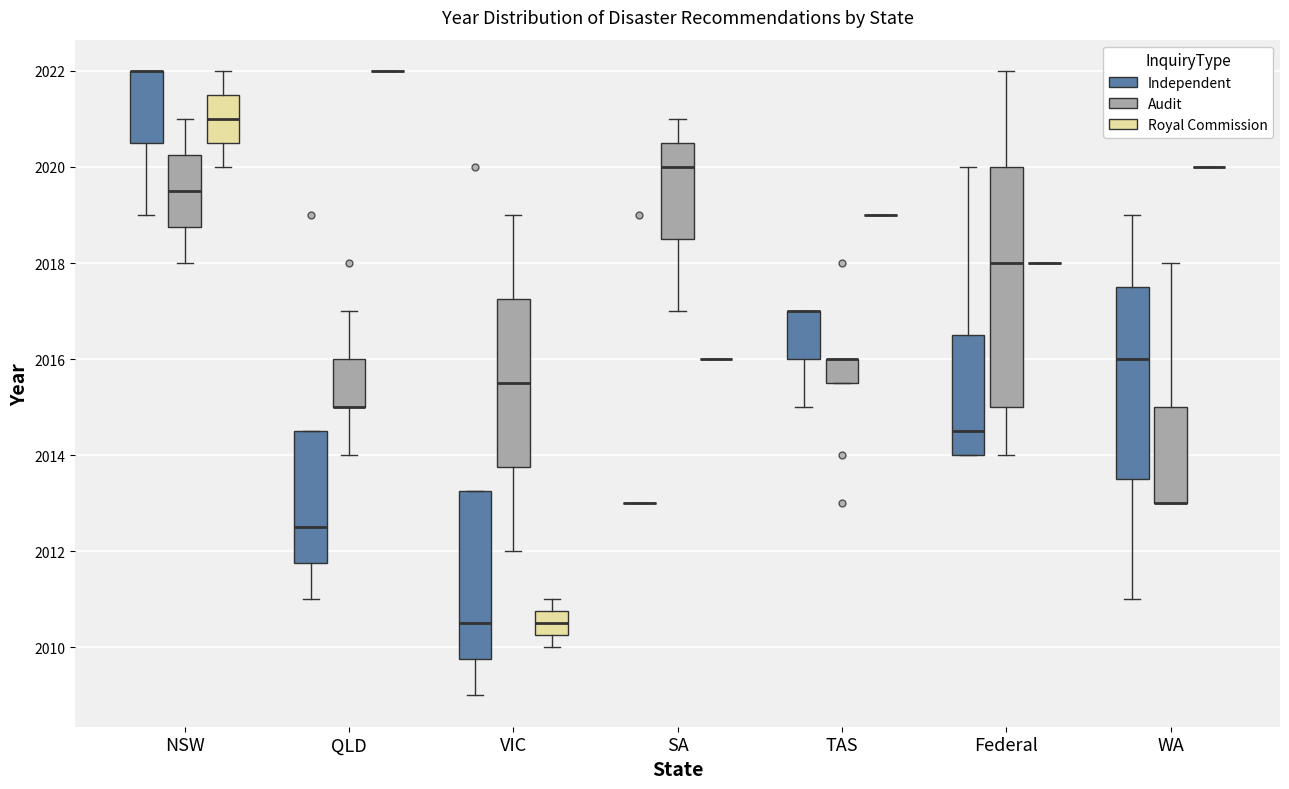

Where does the median line of the box for Federal (Independent) sit on the y-axis? The values are not printed on the chart, so give them approximately, as read against the axis.

2014.6